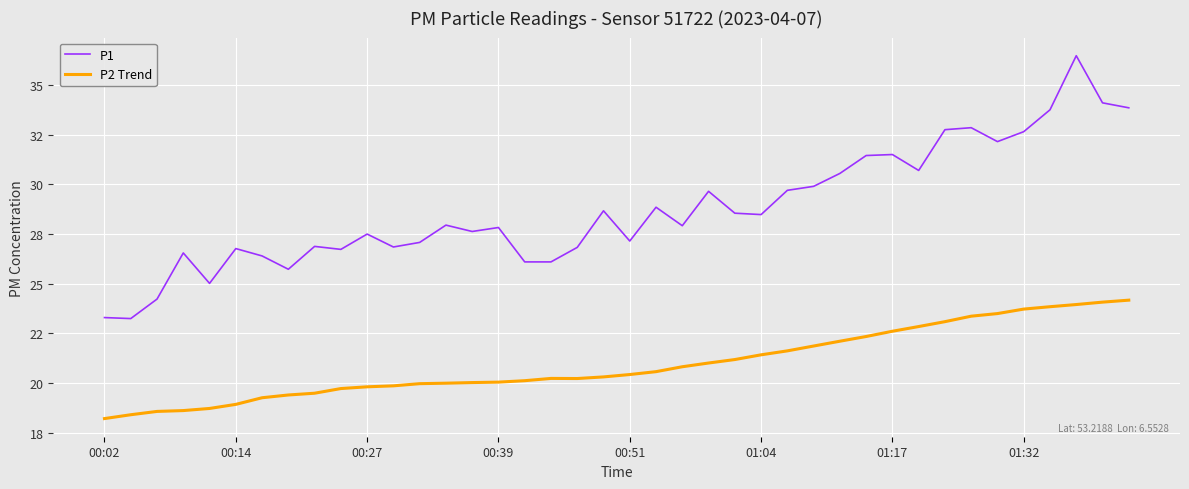

At which category does P2 Trend reach its first local peak?

17